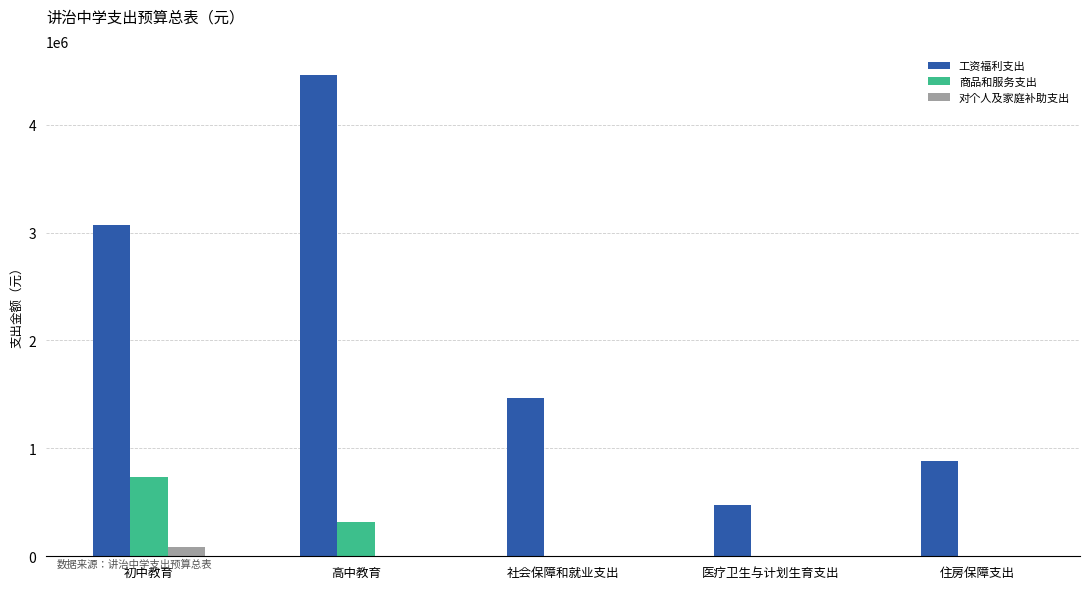

What is the sum of the 商品和服务支出 values at 社会保障和就业支出 and 高中教育?

319200